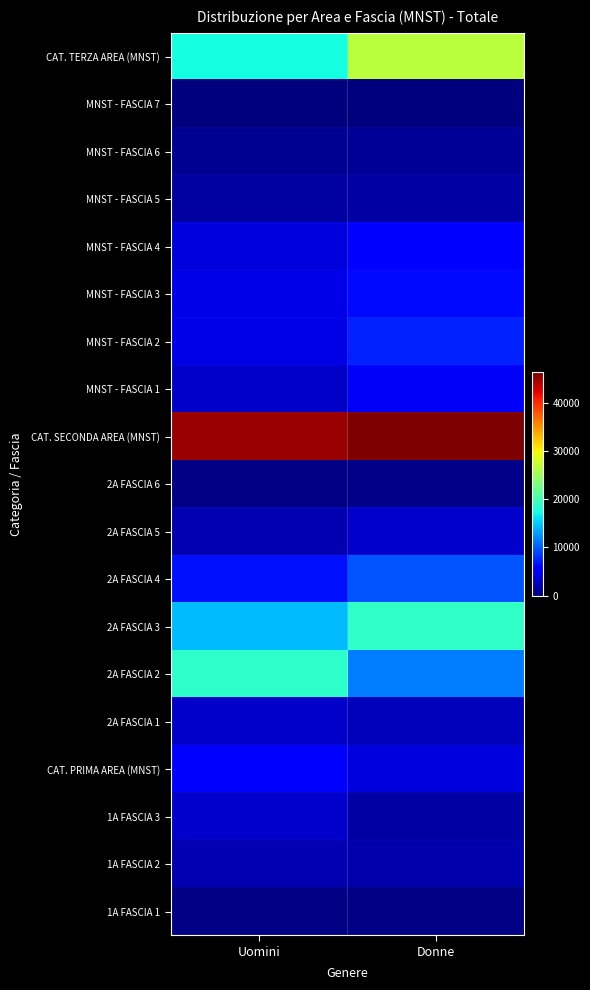

Reading right to left, list all the values displayed in this chart.

CAT. TERZA AREA (MNST): Donne=26654	Uomini=17480
MNST - FASCIA 7: Donne=97	Uomini=115
MNST - FASCIA 6: Donne=1083	Uomini=806
MNST - FASCIA 5: Donne=1510	Uomini=1339
MNST - FASCIA 4: Donne=5440	Uomini=3814
MNST - FASCIA 3: Donne=6265	Uomini=4195
MNST - FASCIA 2: Donne=7242	Uomini=4285
MNST - FASCIA 1: Donne=4998	Uomini=2894
CAT. SECONDA AREA (MNST): Donne=46283	Uomini=45033
2A FASCIA 6: Donne=533	Uomini=296
2A FASCIA 5: Donne=3178	Uomini=2166
2A FASCIA 4: Donne=9738	Uomini=6581
2A FASCIA 3: Donne=18806	Uomini=14314
2A FASCIA 2: Donne=11521	Uomini=18696
2A FASCIA 1: Donne=2507	Uomini=2980
CAT. PRIMA AREA (MNST): Donne=3878	Uomini=5575
1A FASCIA 3: Donne=1626	Uomini=3223
1A FASCIA 2: Donne=1975	Uomini=2059
1A FASCIA 1: Donne=277	Uomini=293